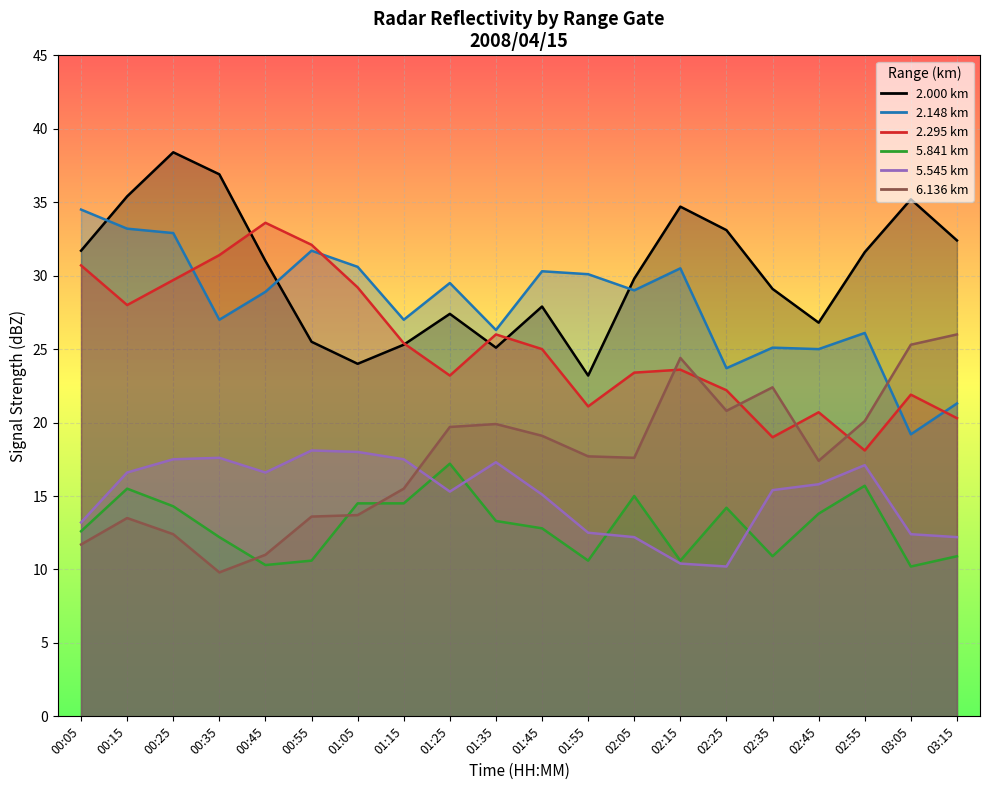

What is the label of the 1st point from the left?

00:05